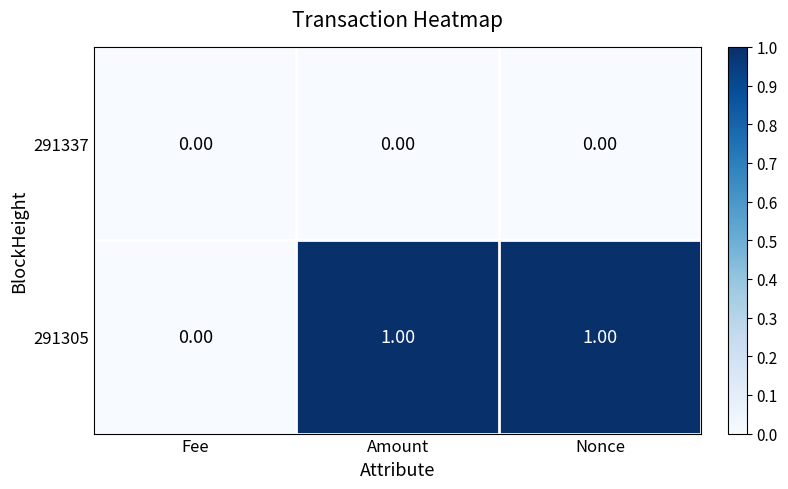

Which series has the largest total across all categories?

291305